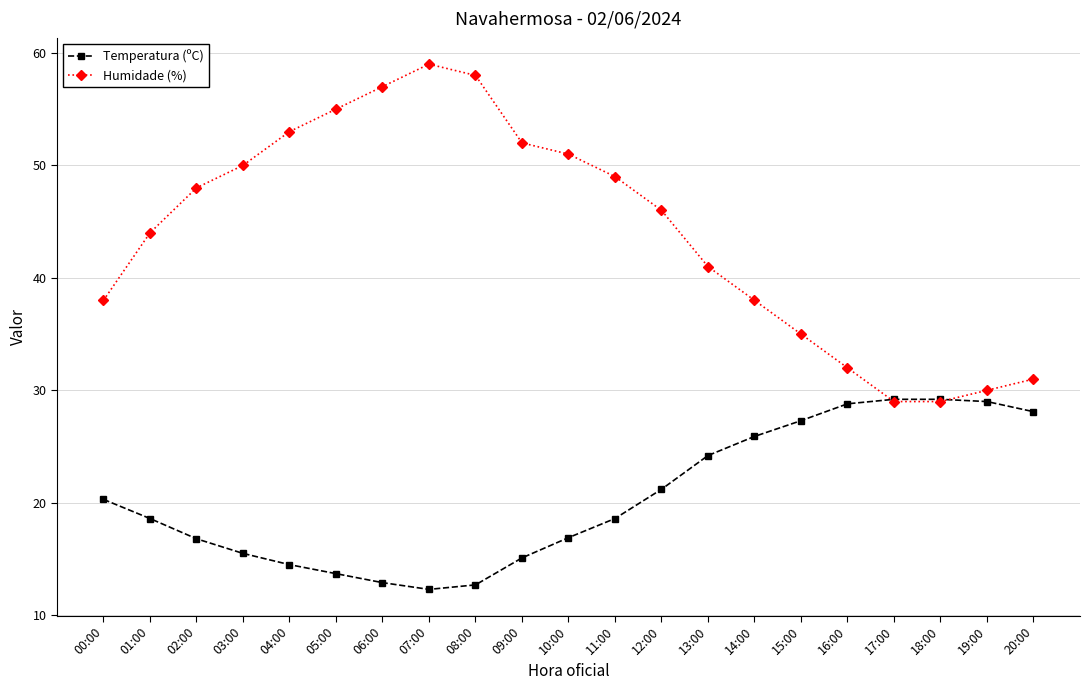

At which label does Temperatura (ºC) first exceed 18?

00:00